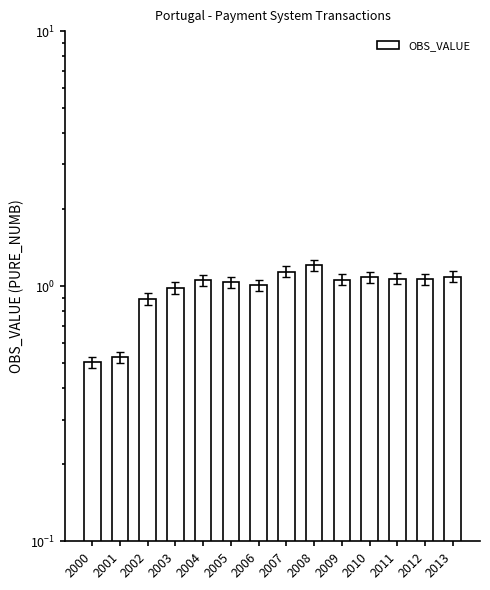

List the labels in order of value, smallest first.

2000, 2001, 2002, 2003, 2006, 2005, 2004, 2009, 2012, 2011, 2010, 2013, 2007, 2008